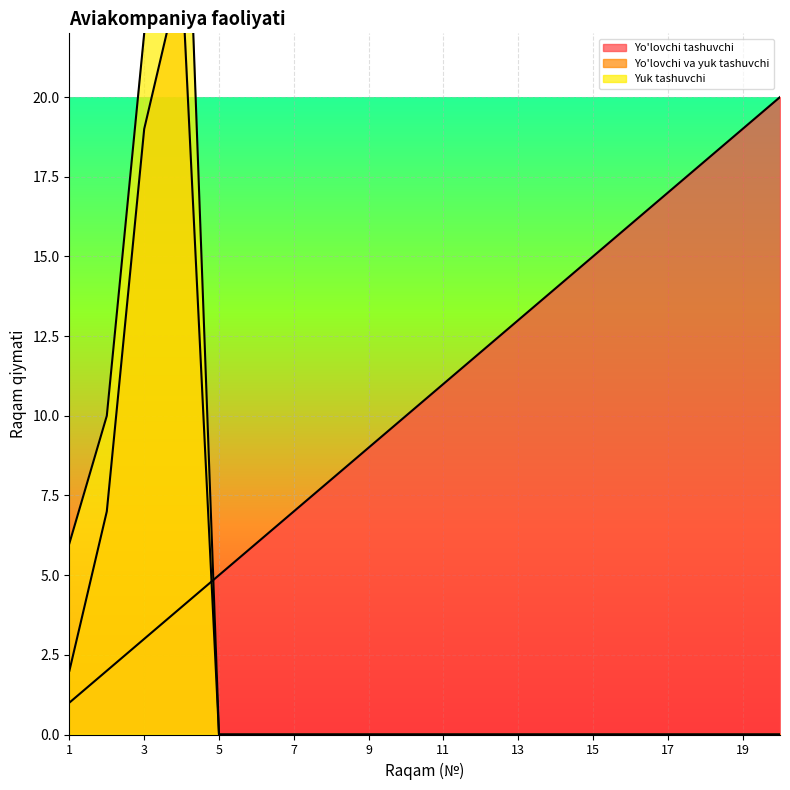

What is the sum of all Yo'lovchi va yuk tashuvchi values?

52